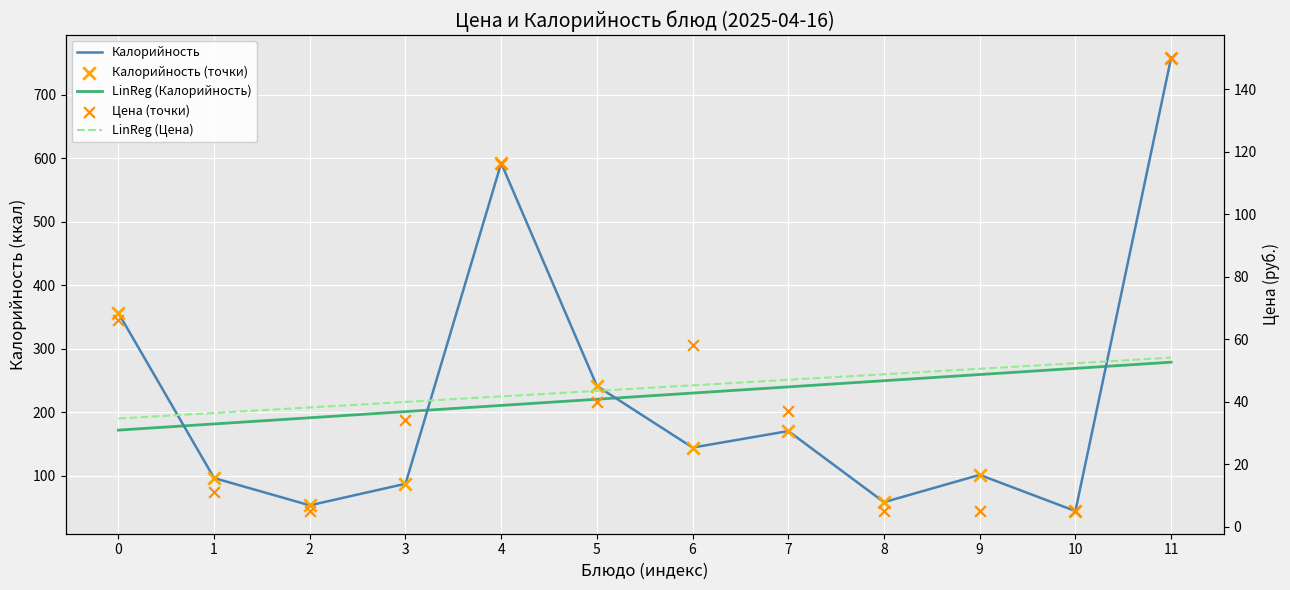

What are all the series names shown in the legend?

Цена, Калорийность